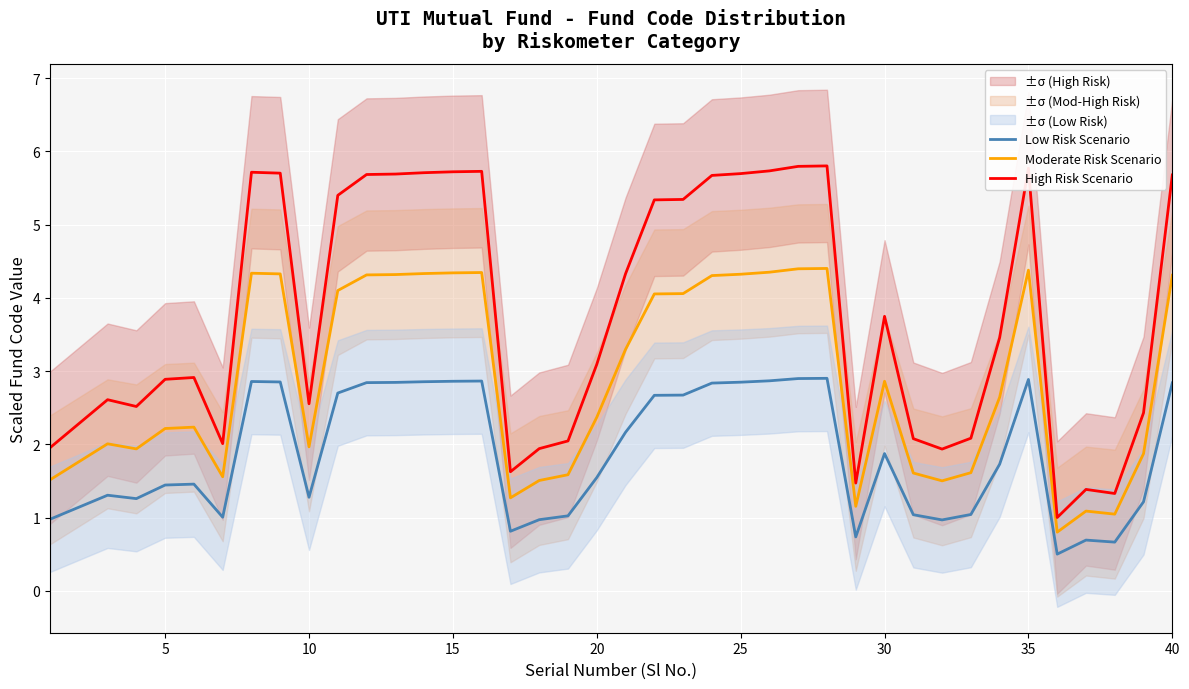

What is the highest value of the High Risk Scenario series?

5.8